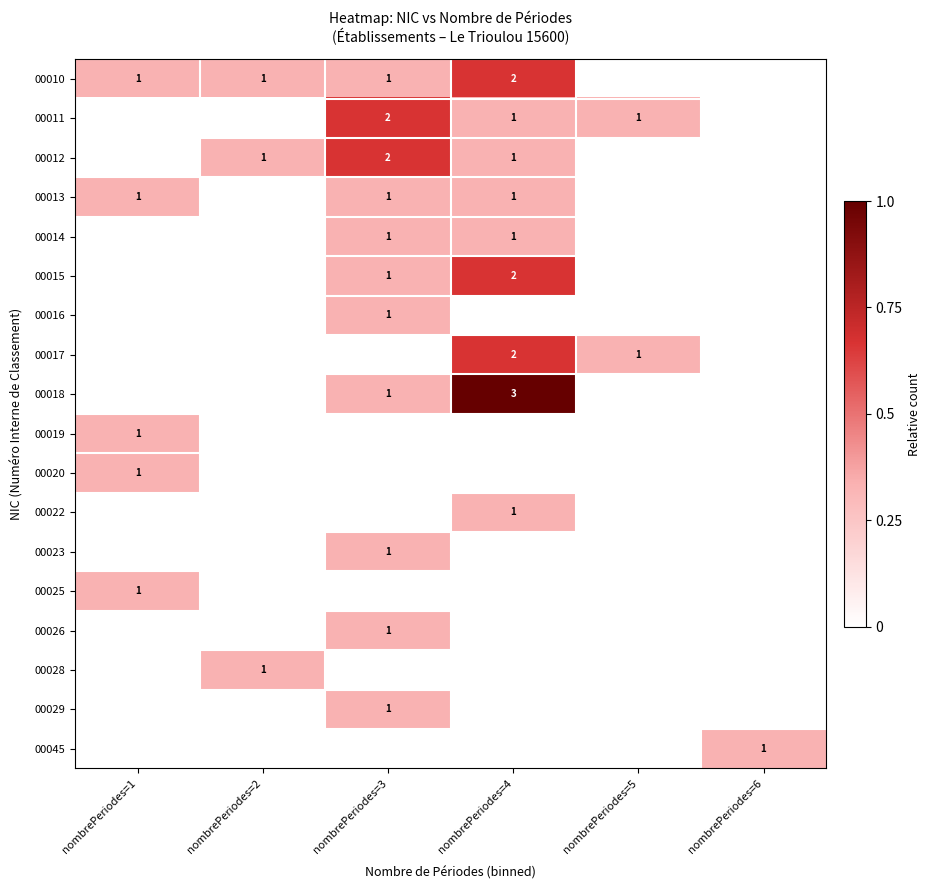

The 00018 series shows 3 at nombrePeriodes=4. True or false?

True